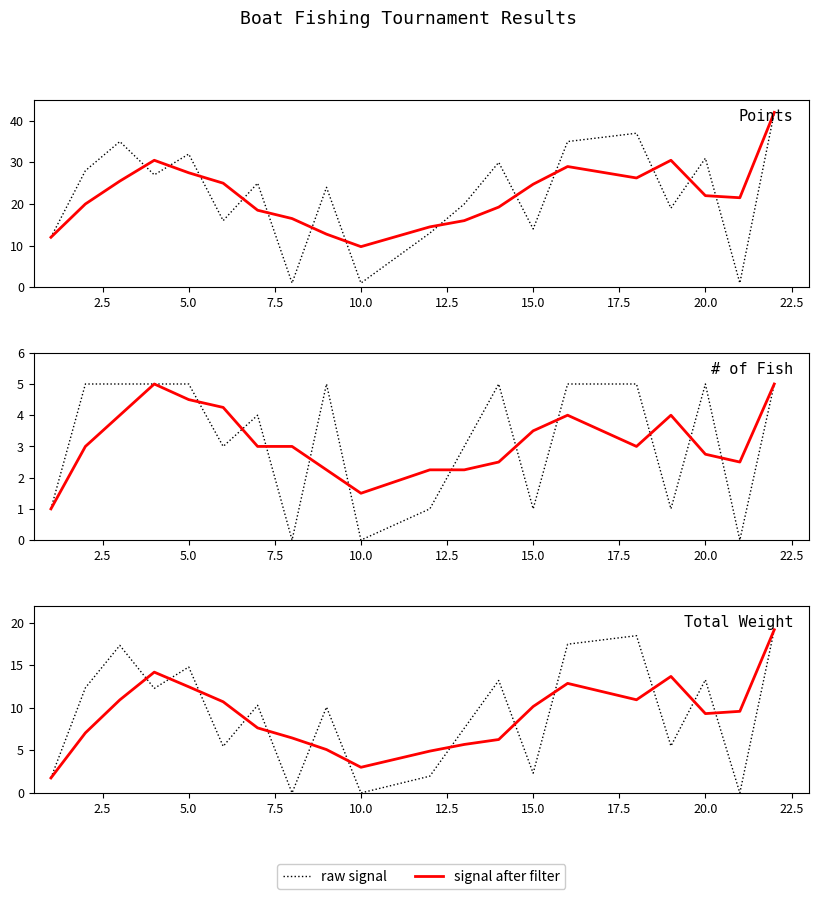

What is the value of the raw signal point at the 6th from the left?

5.5